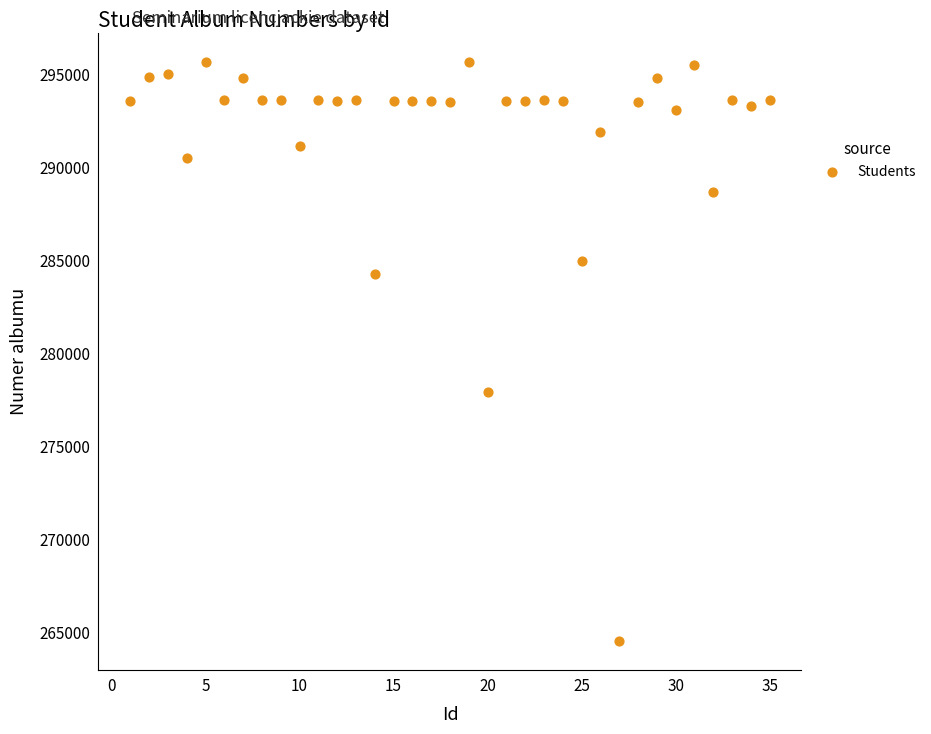

What Y value in the scatter plot is closest to 280117?

277902